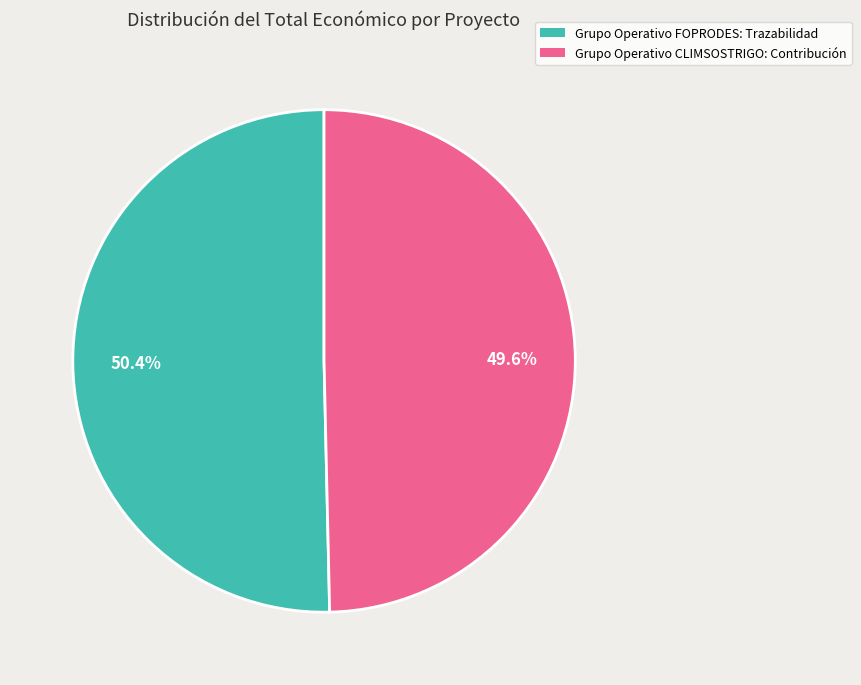

Is the sum of Grupo Operativo FOPRODES: Trazabilidad and Grupo Operativo CLIMSOSTRIGO: Contribución greater than half?

Yes